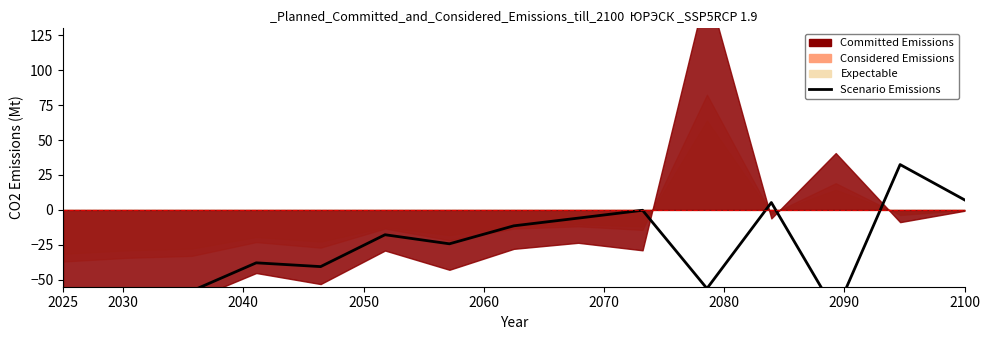

What is the approximate value at 2040?

-58.0